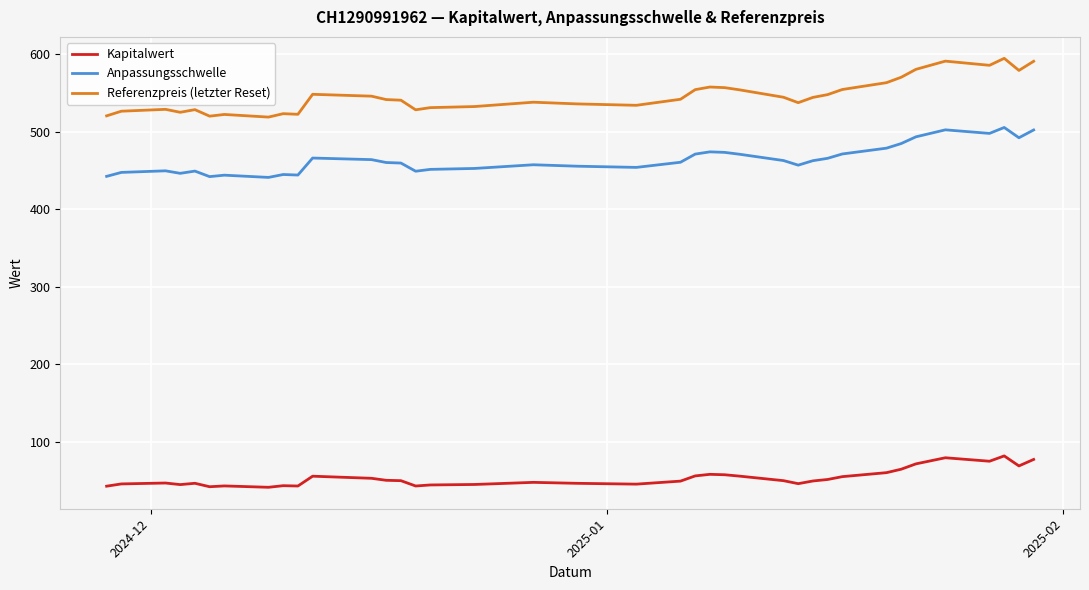

True or false: Anpassungsschwelle and Kapitalwert cross at least once.

False